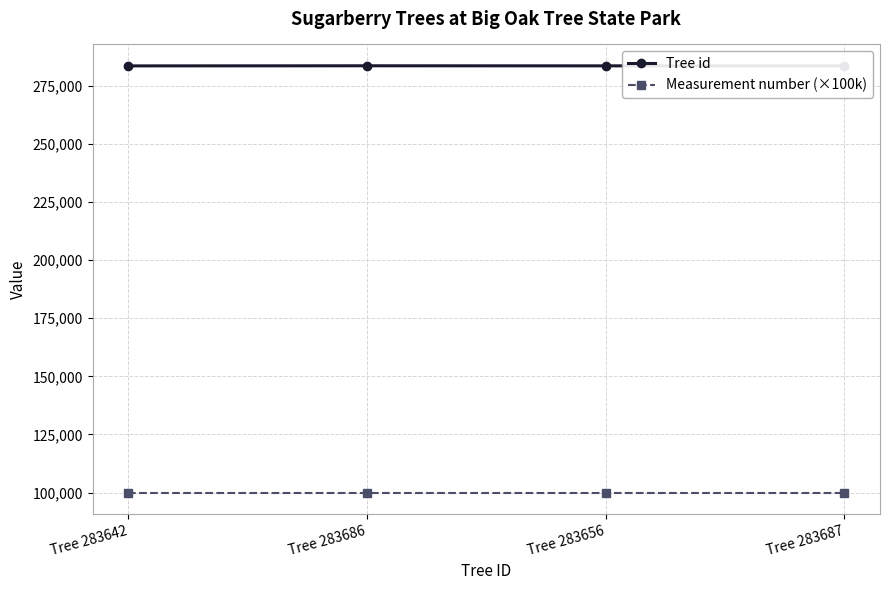

How many categories are shown in the chart?

4